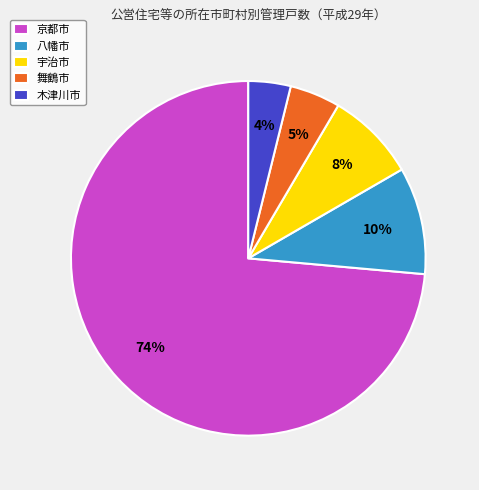

Count the number of slices in the pie.

5